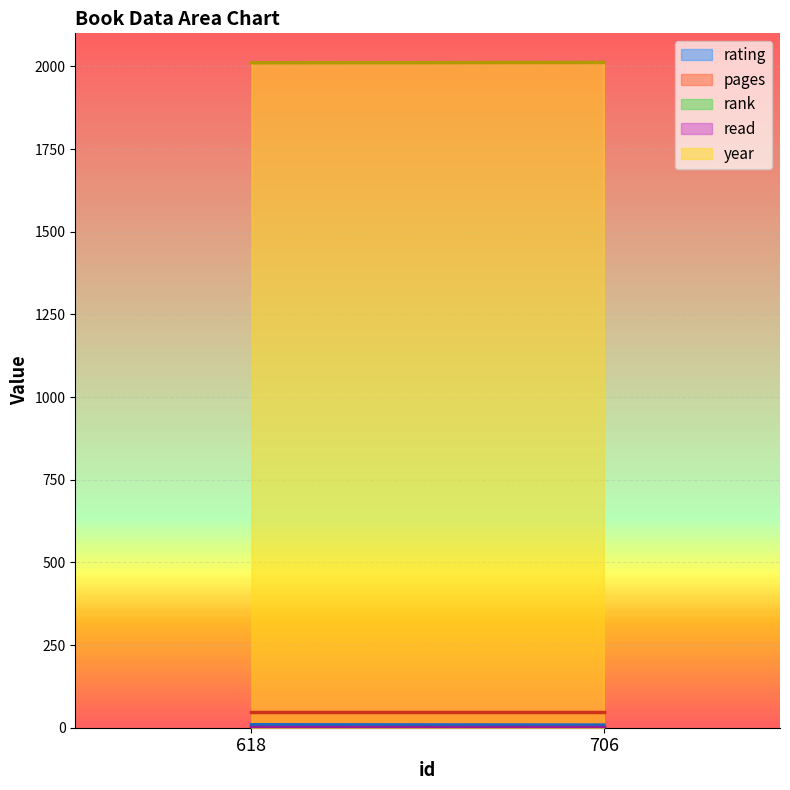

At how many categories does at least one series exceed 483?

2